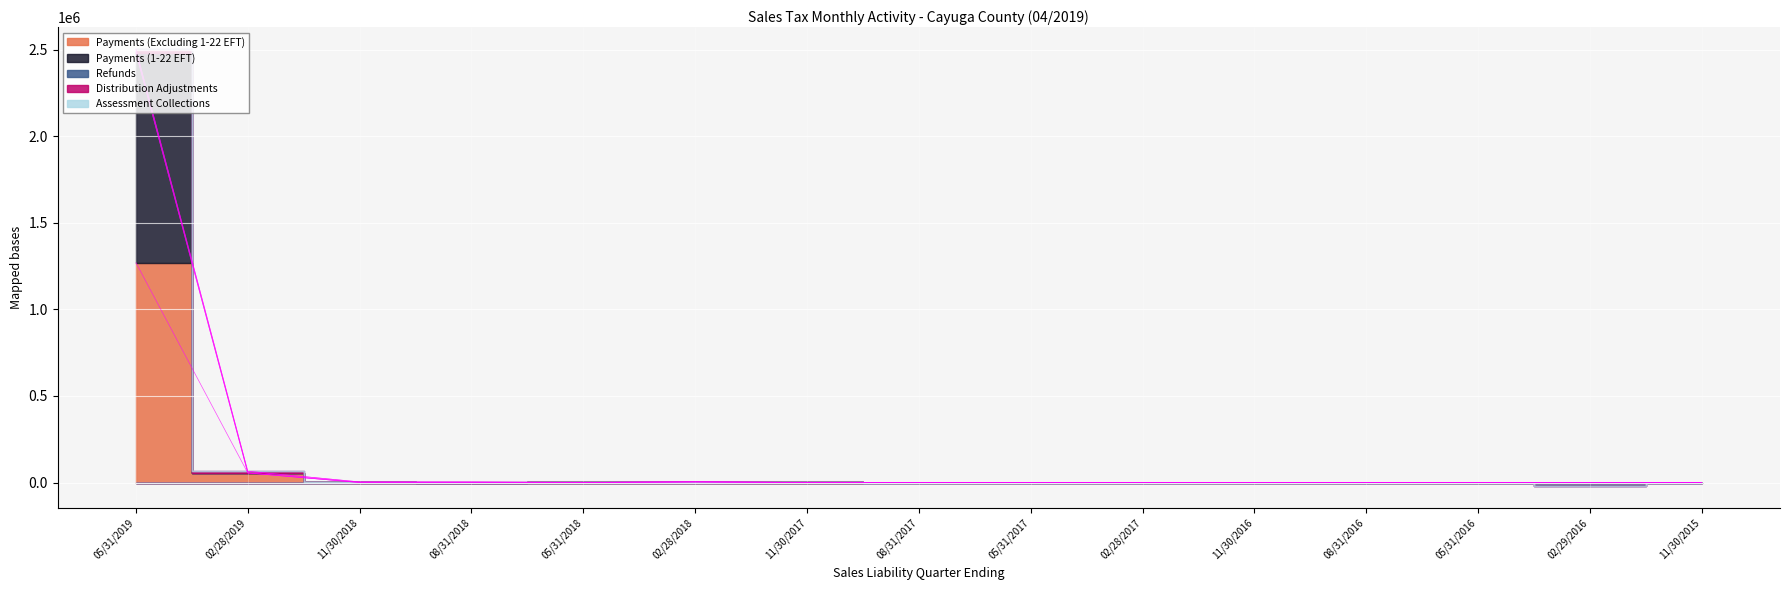

Between 11/30/2015 and 05/31/2018, which is larger?

05/31/2018